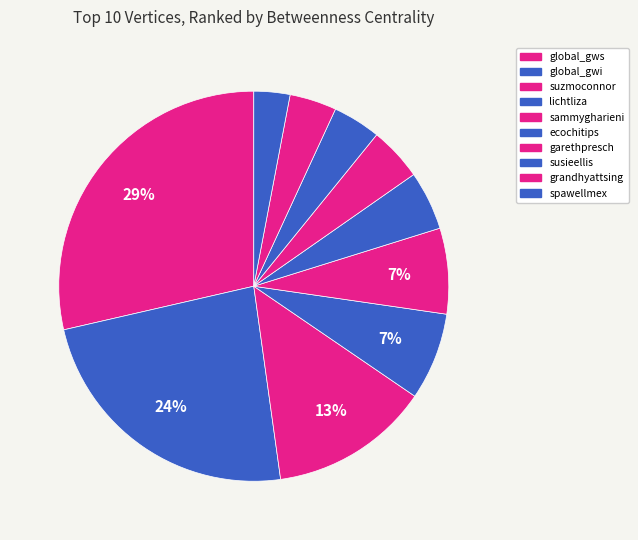

Count the number of slices in the pie.

10